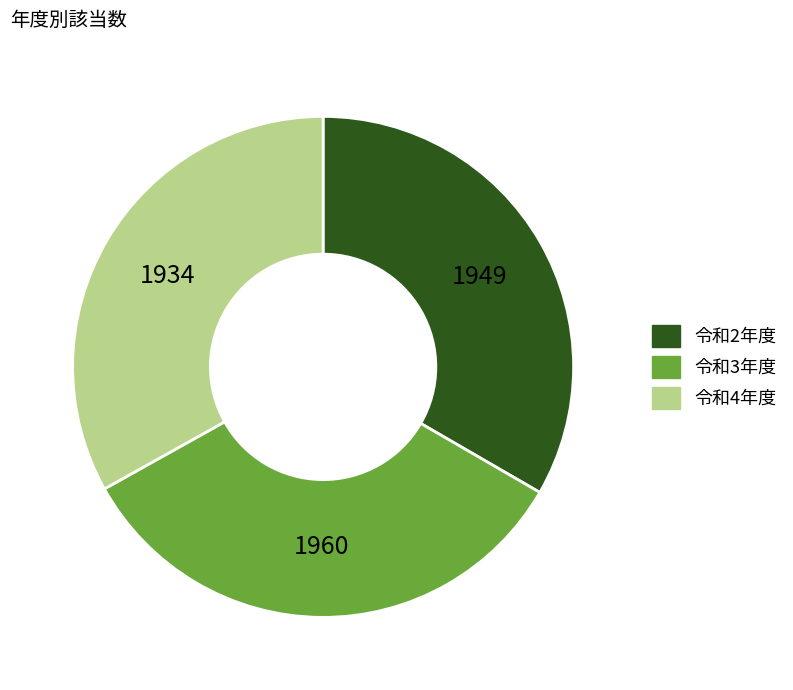

How many slices are in this pie chart?

3